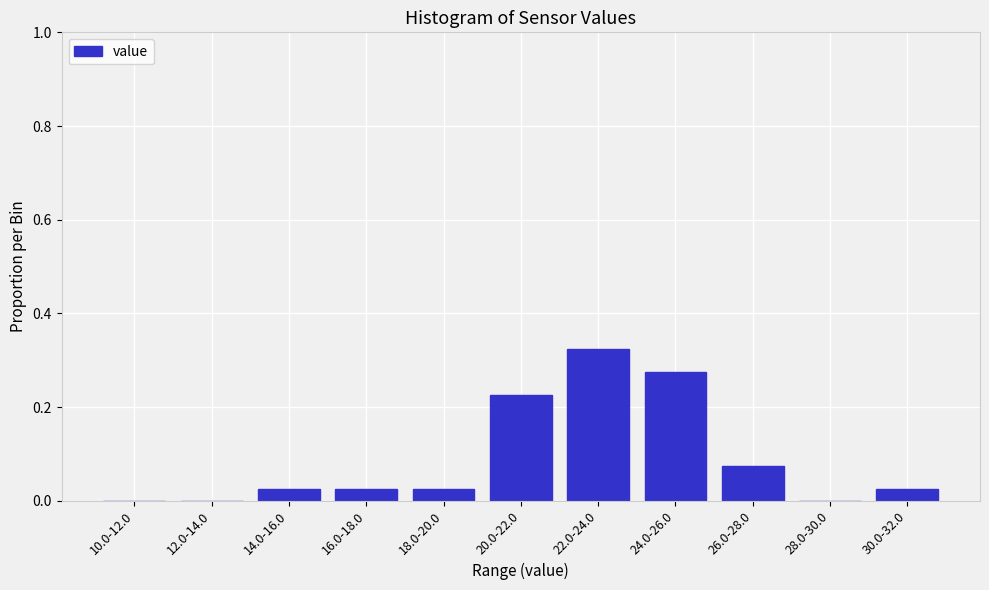

True or false: the data shows 0.0 at 18.0-20.0.

True